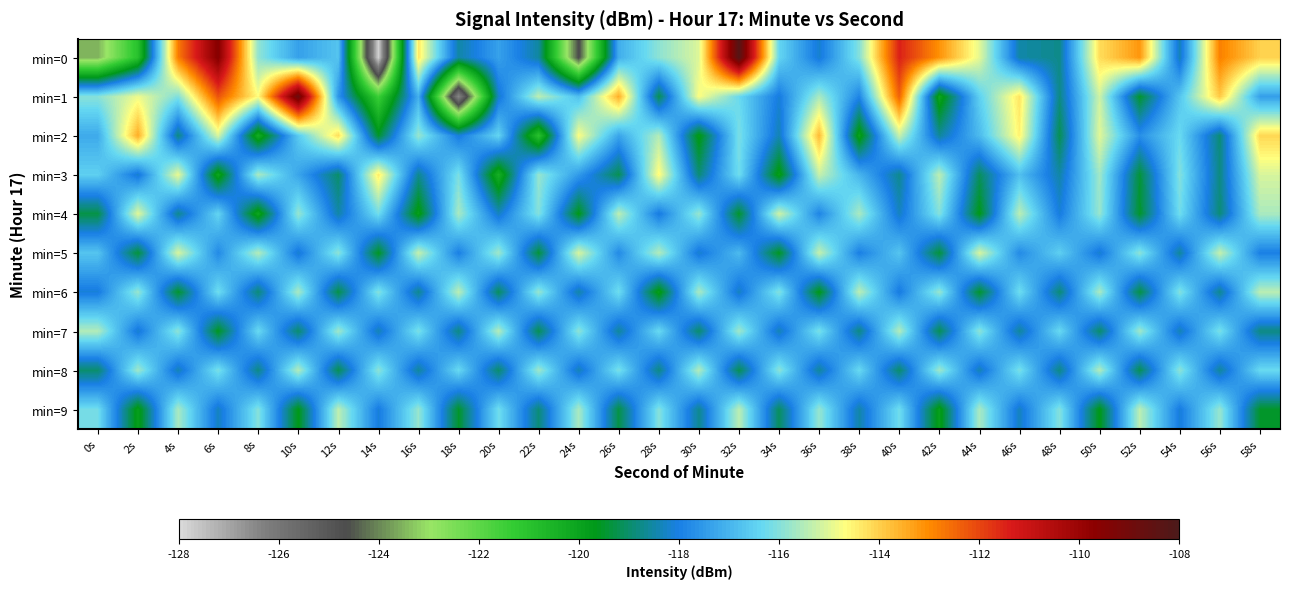

Which label corresponds to the largest value in the chart?

32s